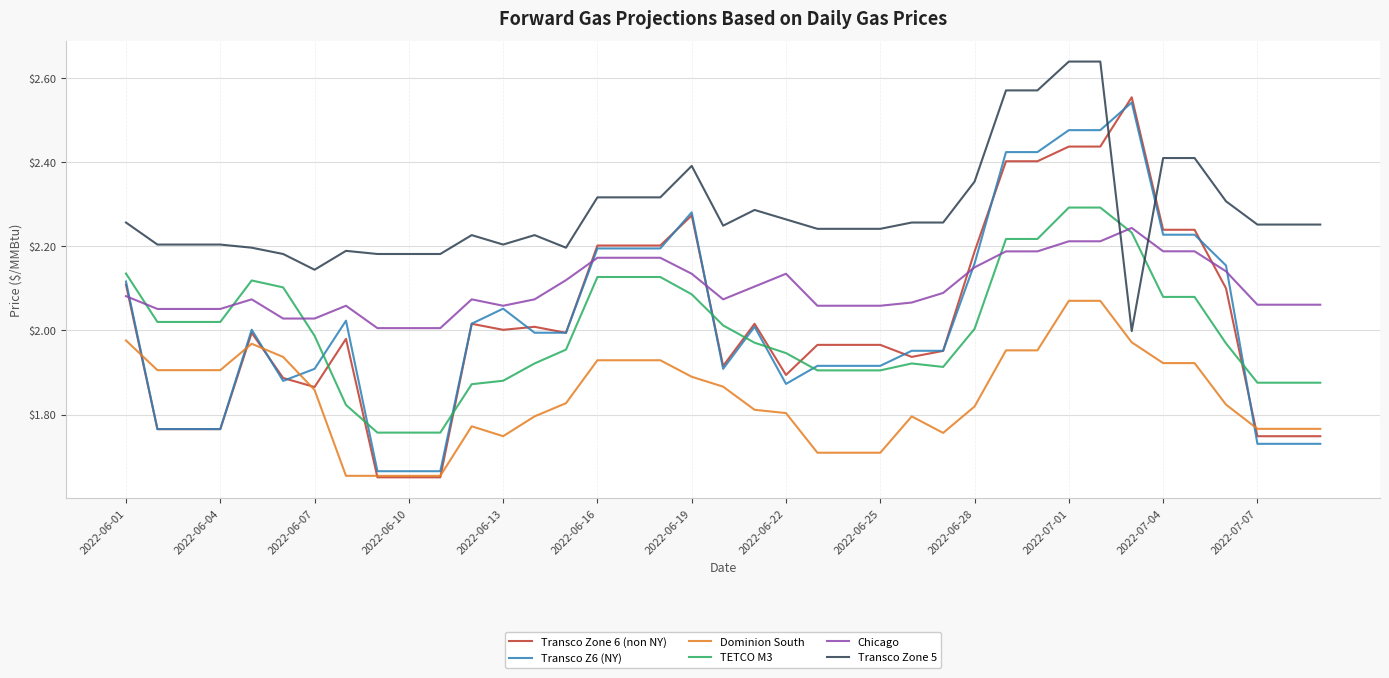

Which series has the widest spread of values?

Transco Zone 6 (non NY)